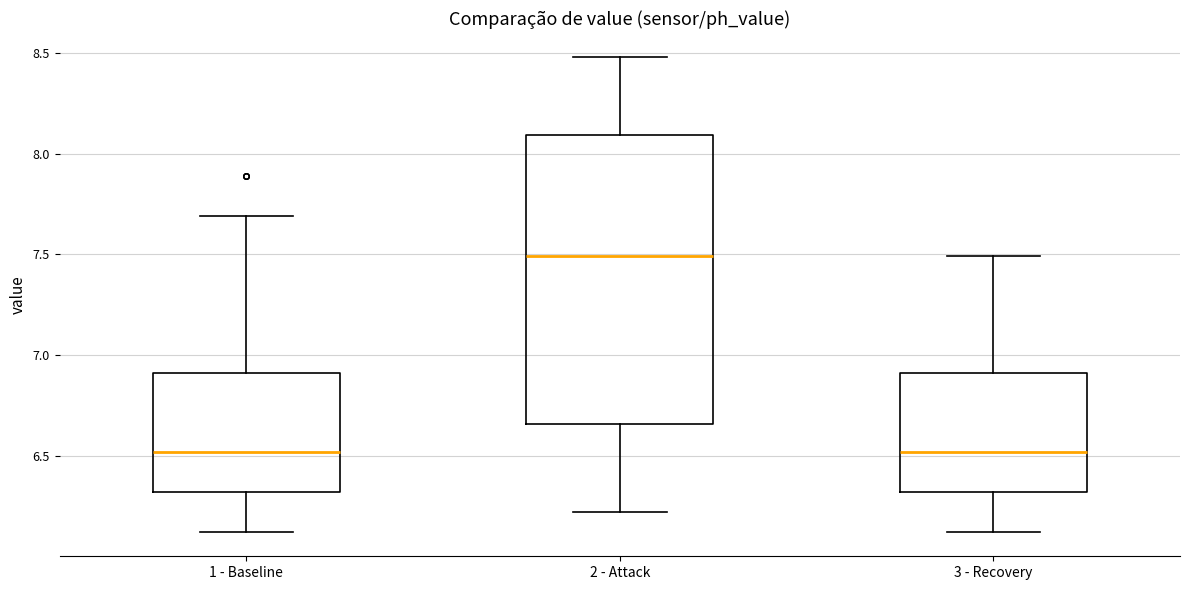

Which box is the tallest, from its lower edge to its upper edge?

2 - Attack